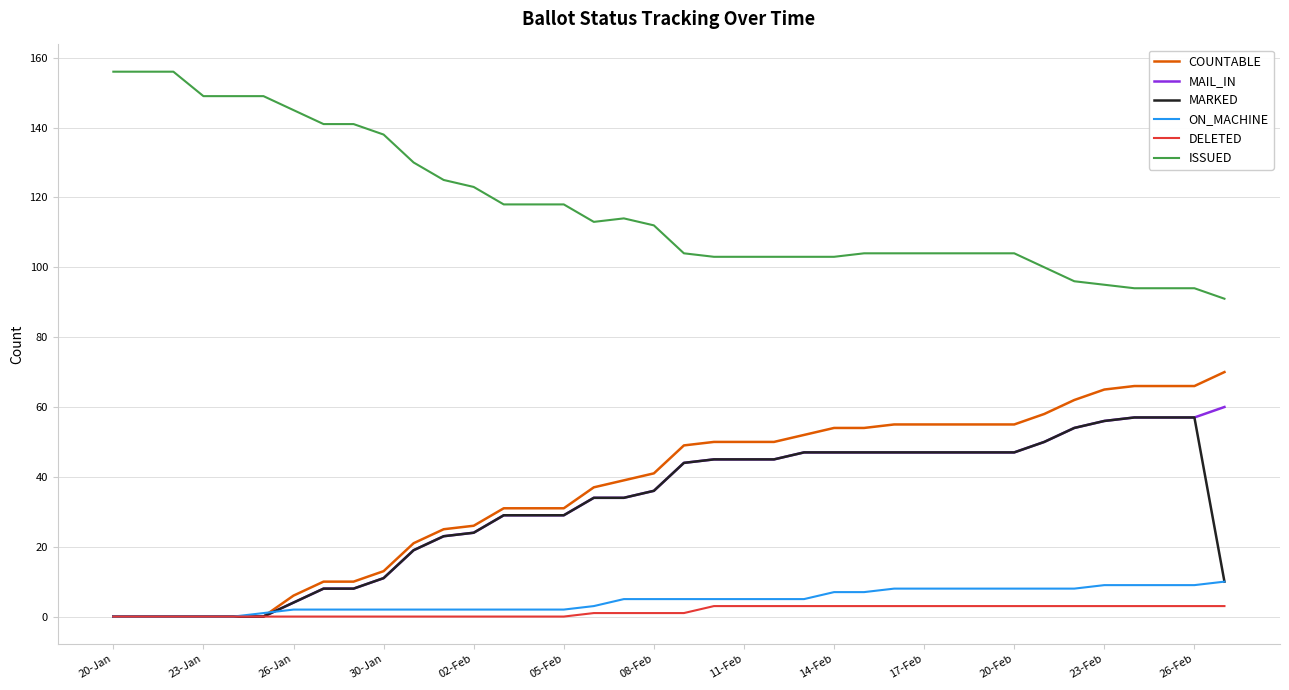

True or false: DELETED and ISSUED cross at least once.

False